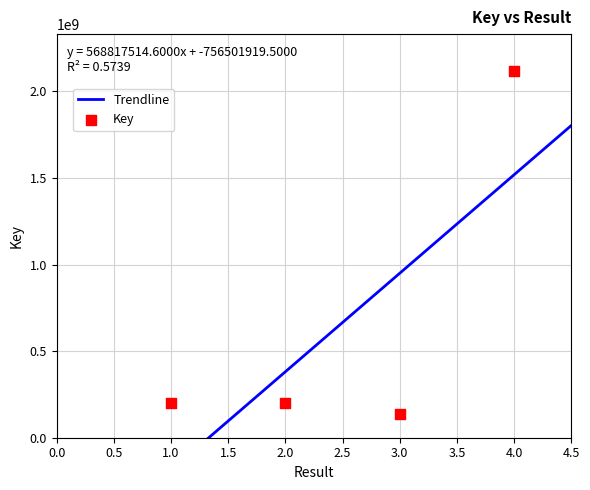

Approximately how many times larger is the value at 4 compared to 2?

10.5